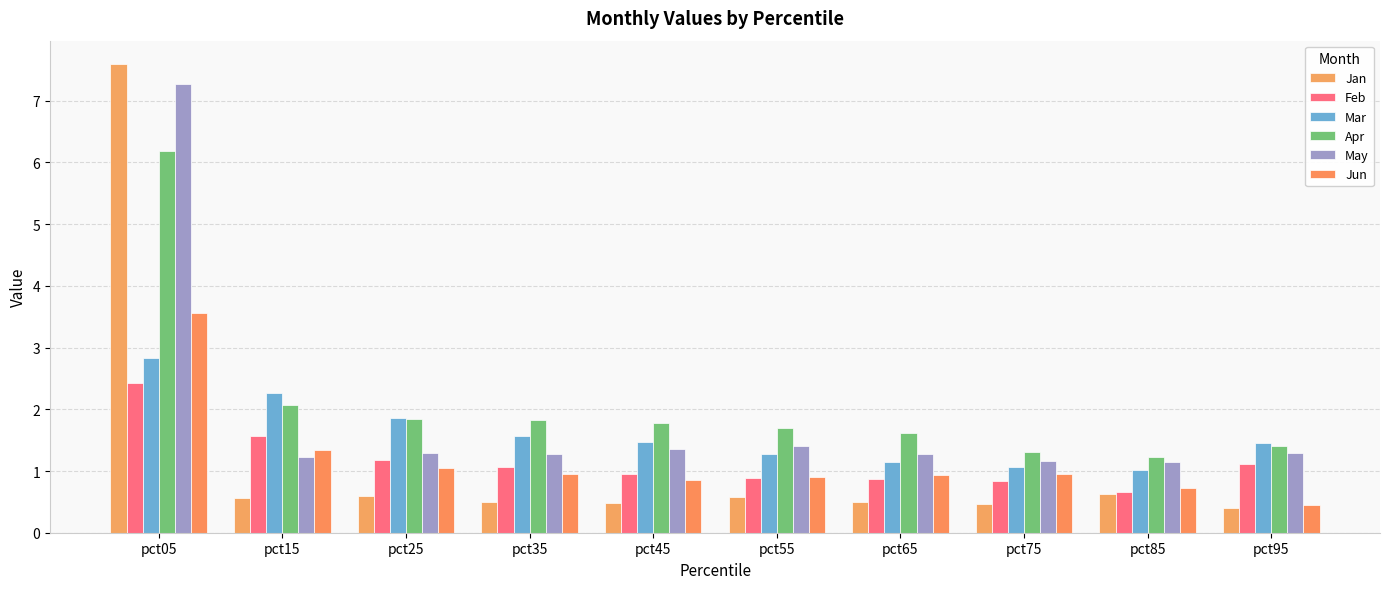

What is the spread (max minus min) of values at pct65?

1.1